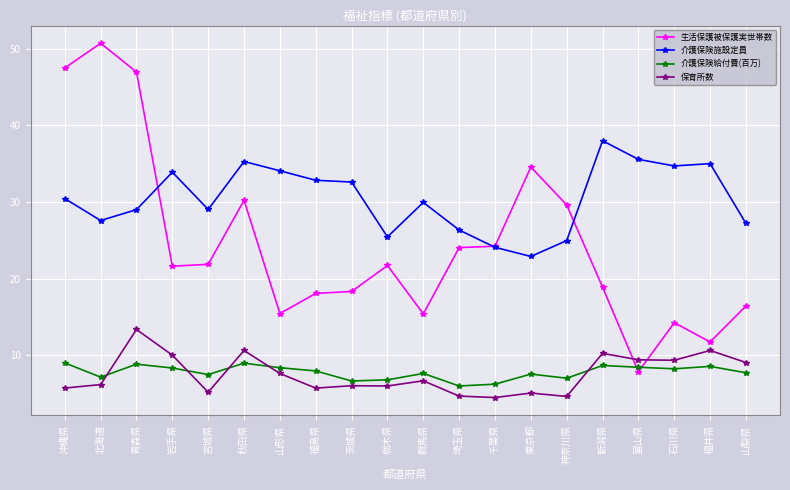

Which series has the widest spread of values?

生活保護被保護実世帯数